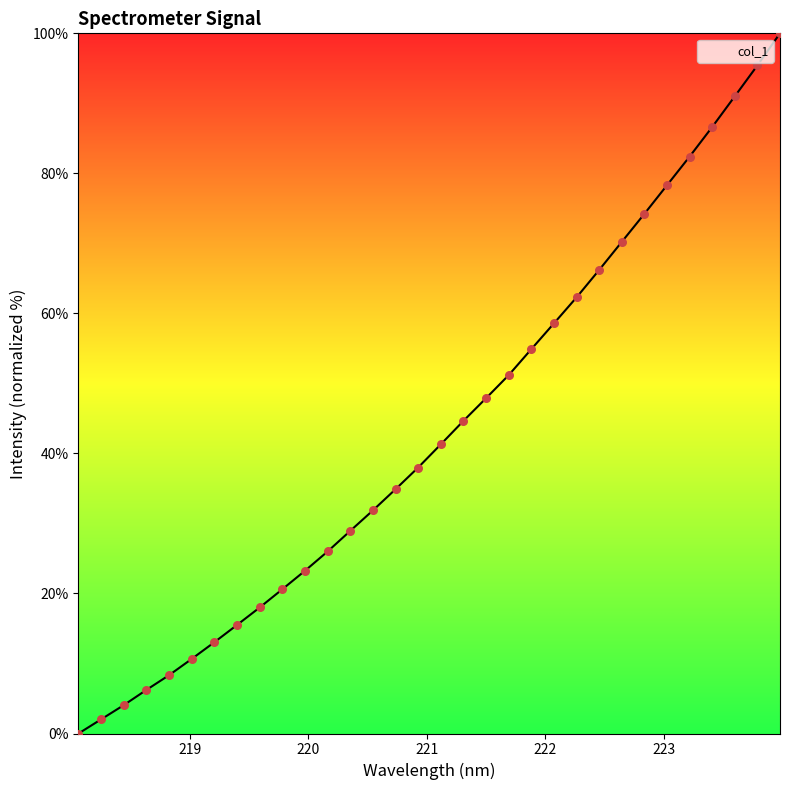

What is the difference between the maximum and minimum values?

100.0